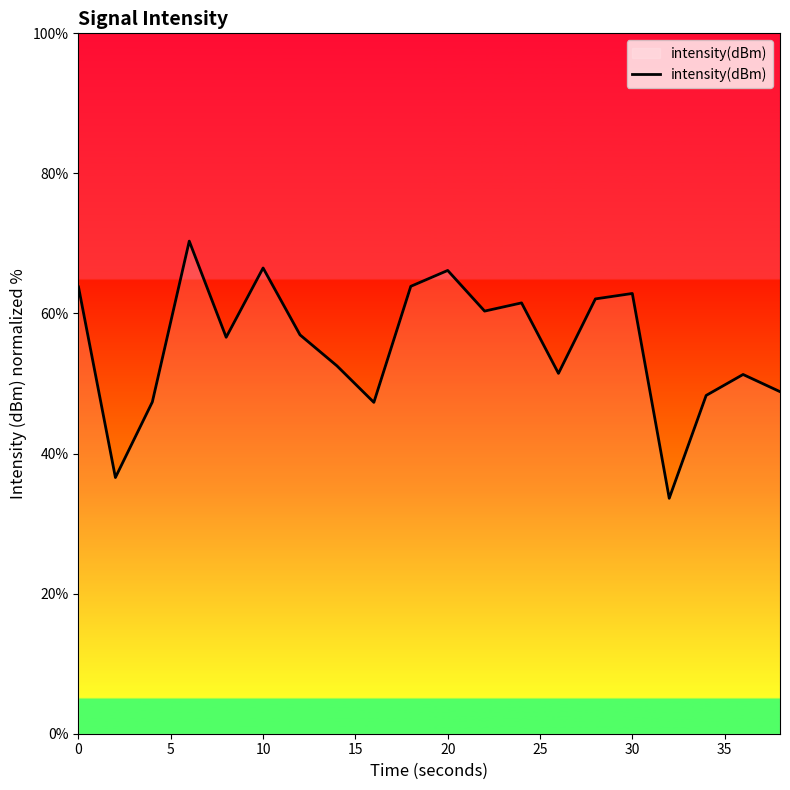

What is the maximum value shown in the chart?

70.3